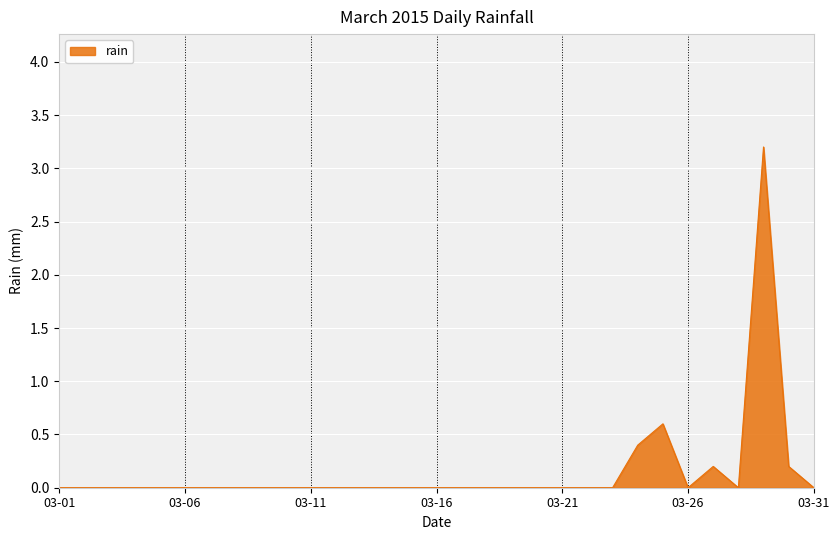

How many lines are shown in the chart?

1